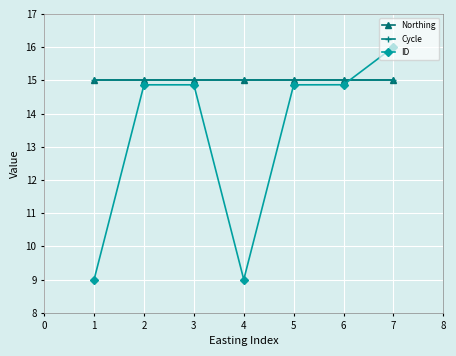

Is this an area chart (filled region under the line)?

No